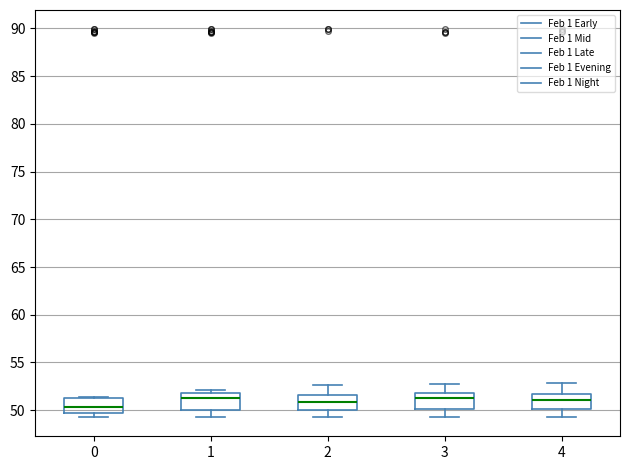

Which box has the lowest median line?

0